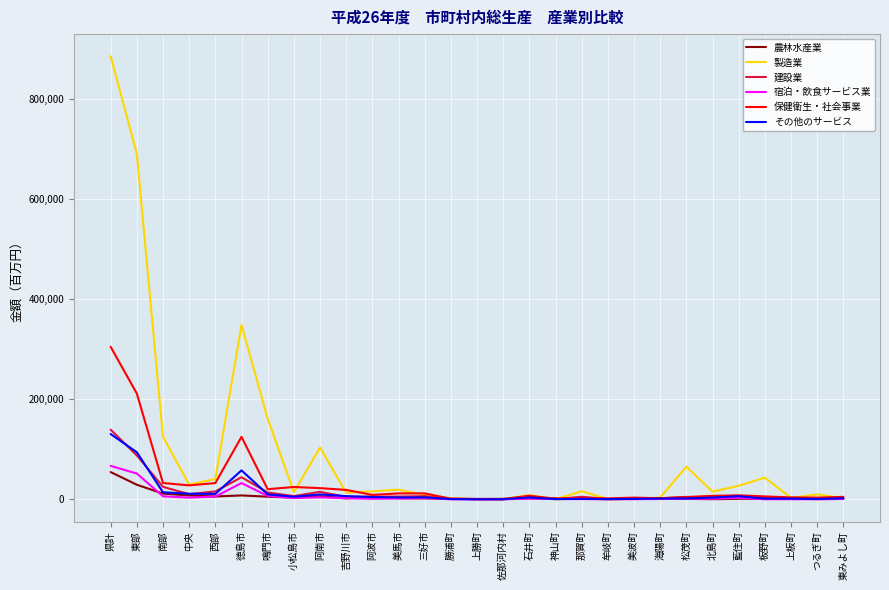

What is the total value across all series at 海陽町?

12841